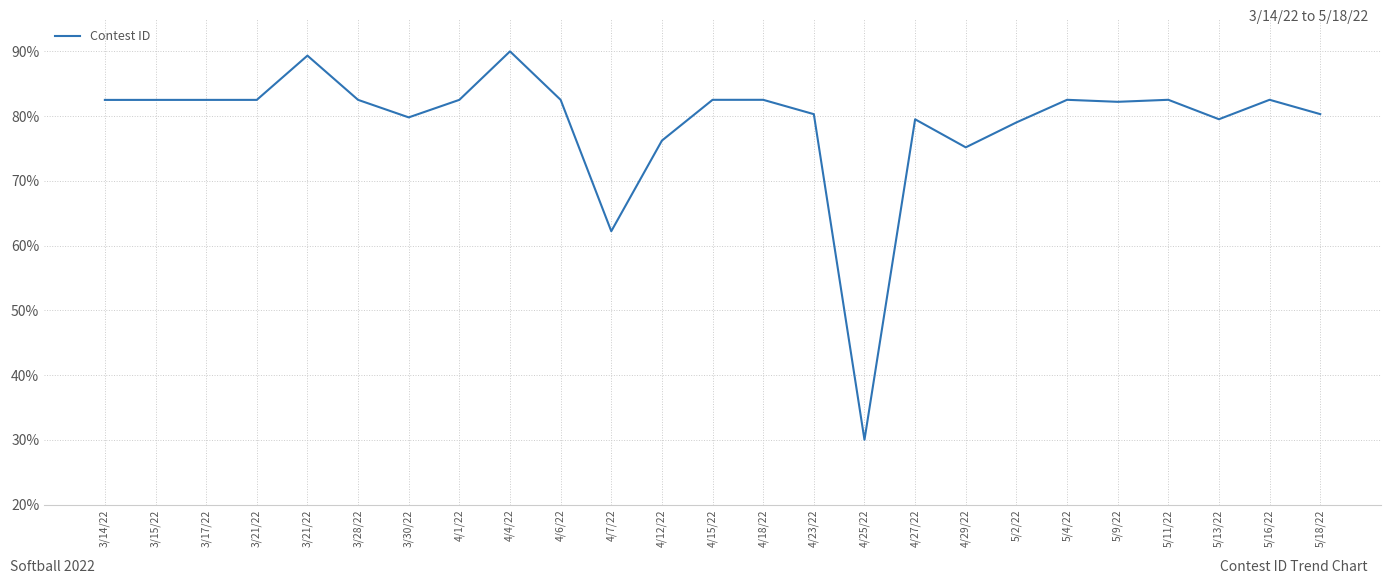

How many lines are shown in the chart?

1